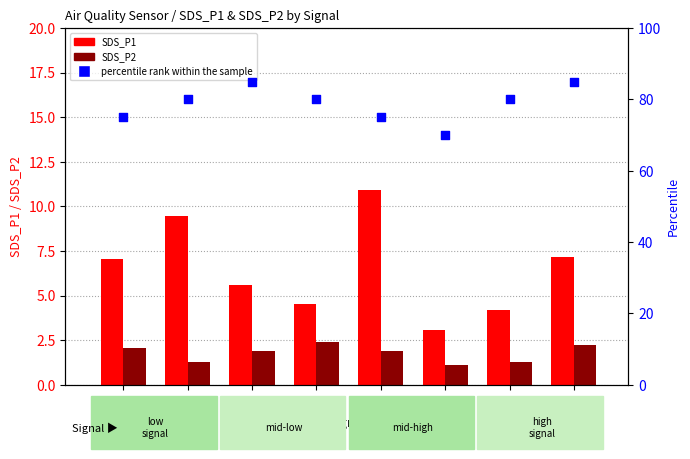

What are all the series names shown in the legend?

SDS_P1, SDS_P2, percentile rank within the sample